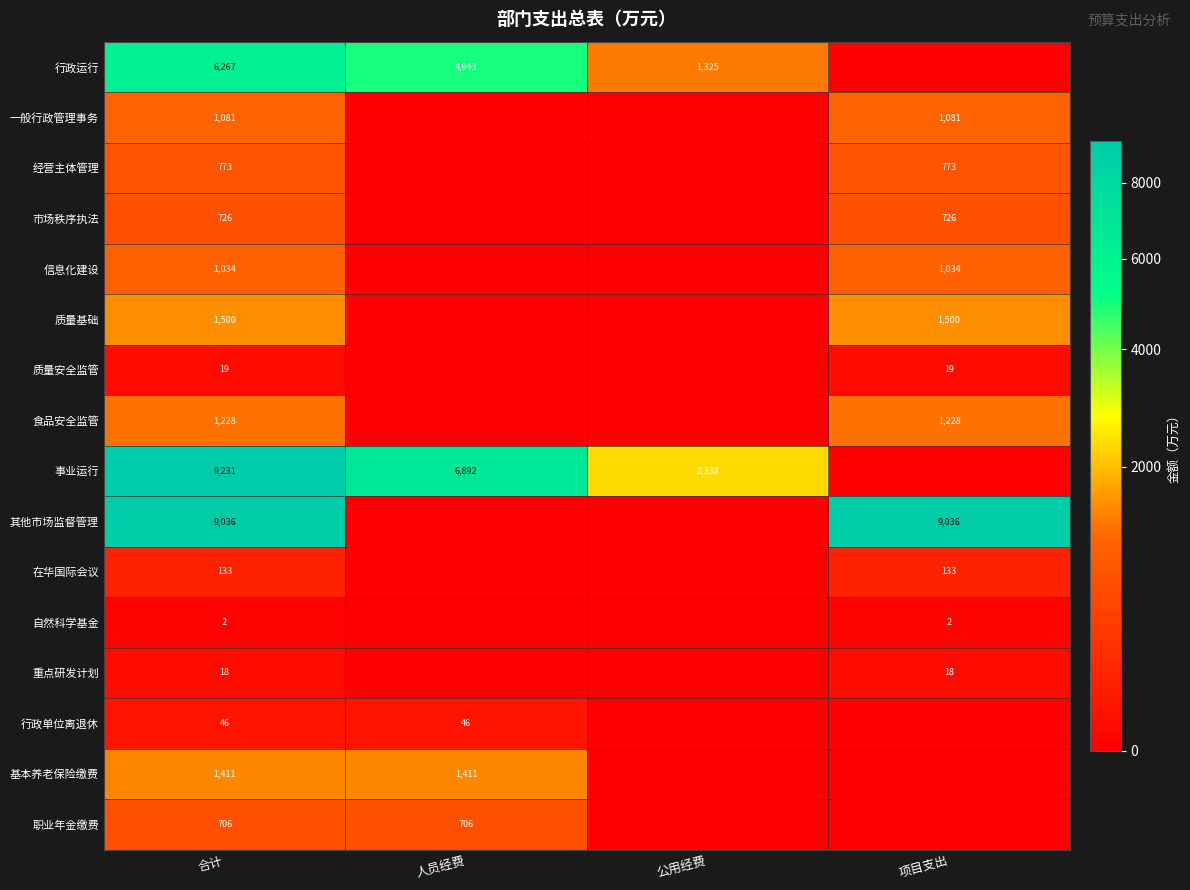

True or false: 职业年金缴费 has a value of 425 at 合计.

False